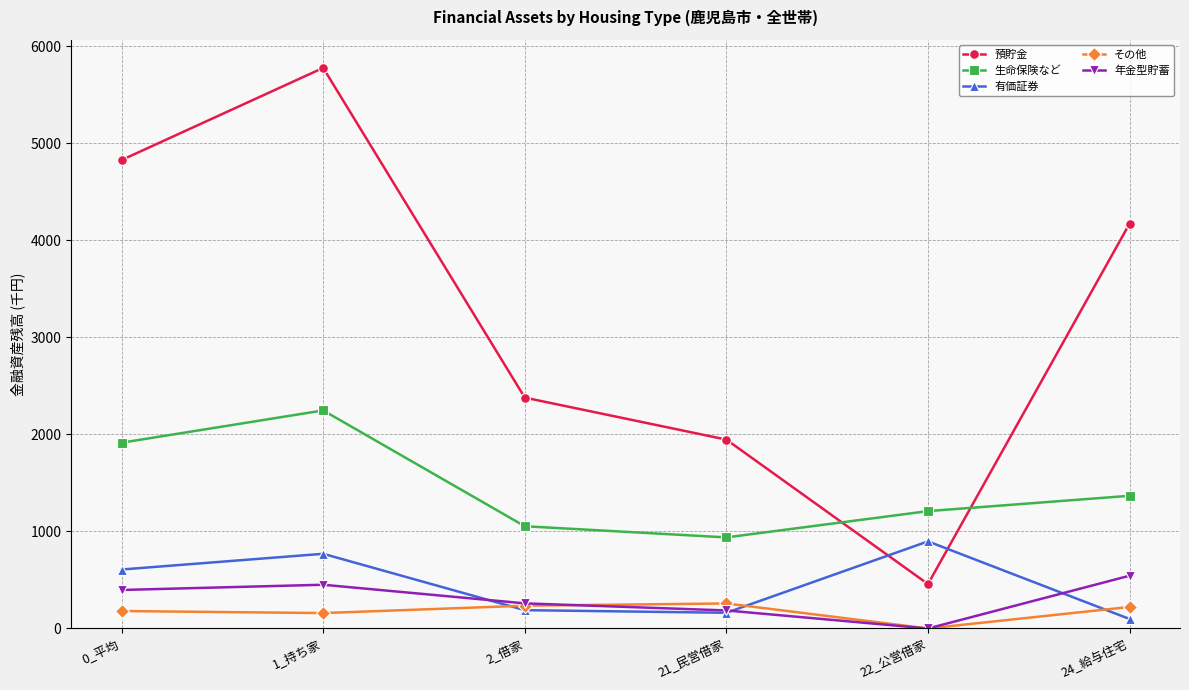

What position from the left is 0_平均?

1